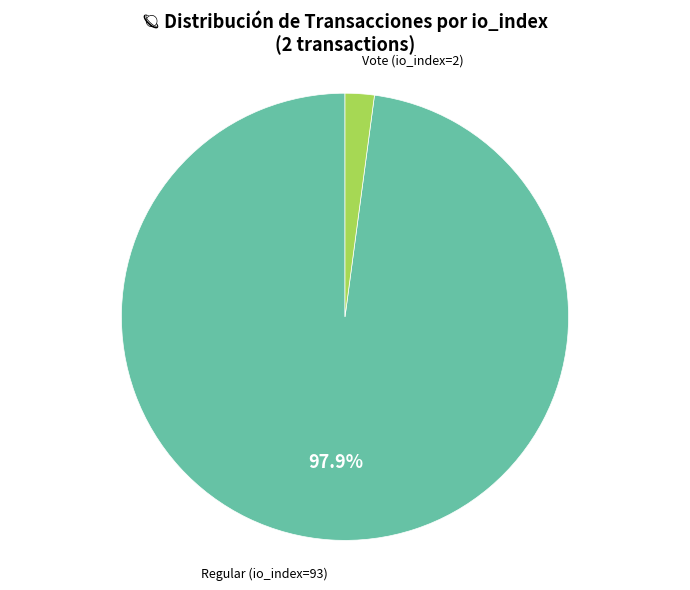

Is there any slice that represents more than half of the pie?

Yes